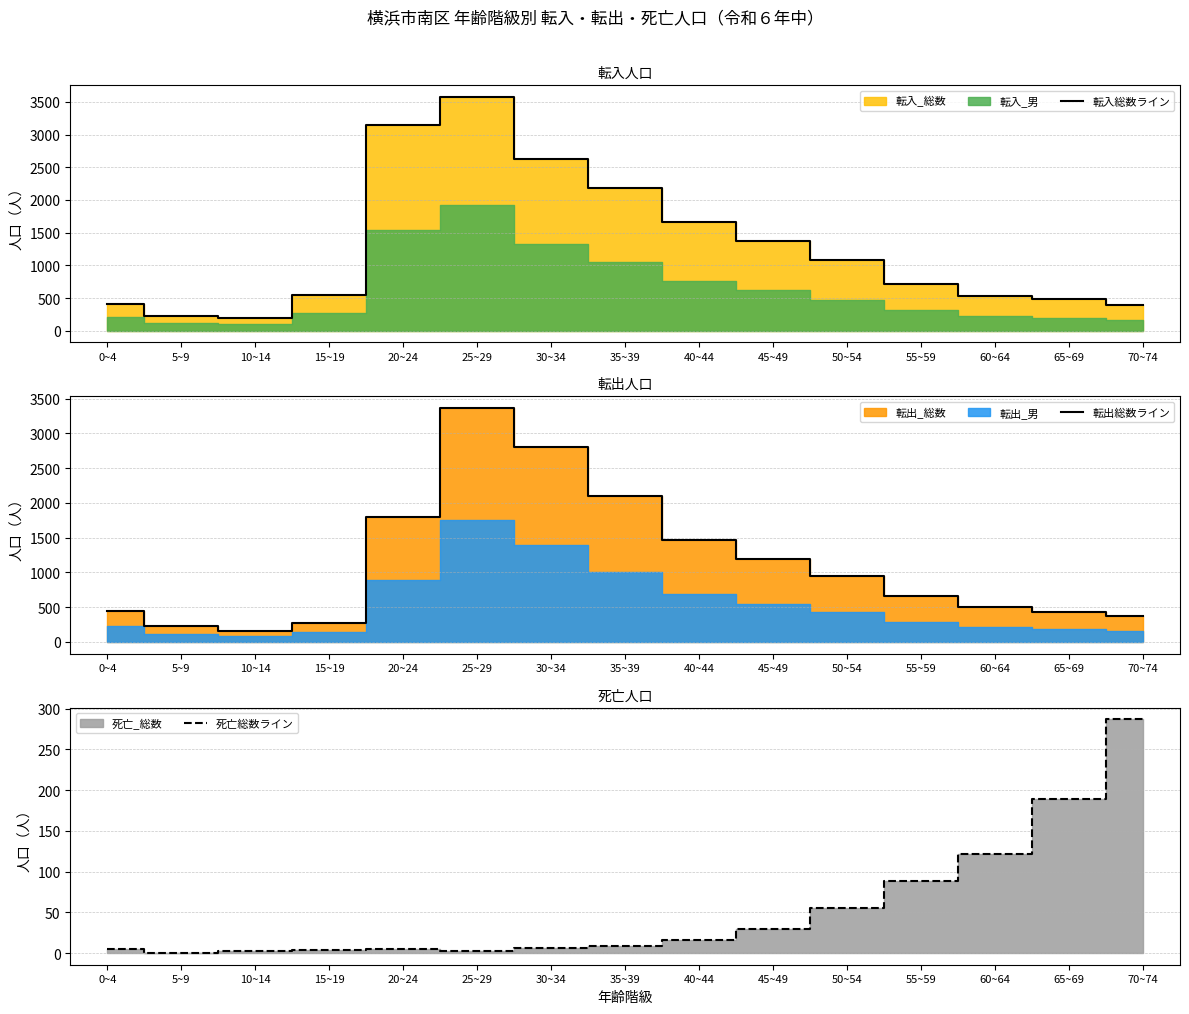

At how many categories does at least one series exceed 446?

11